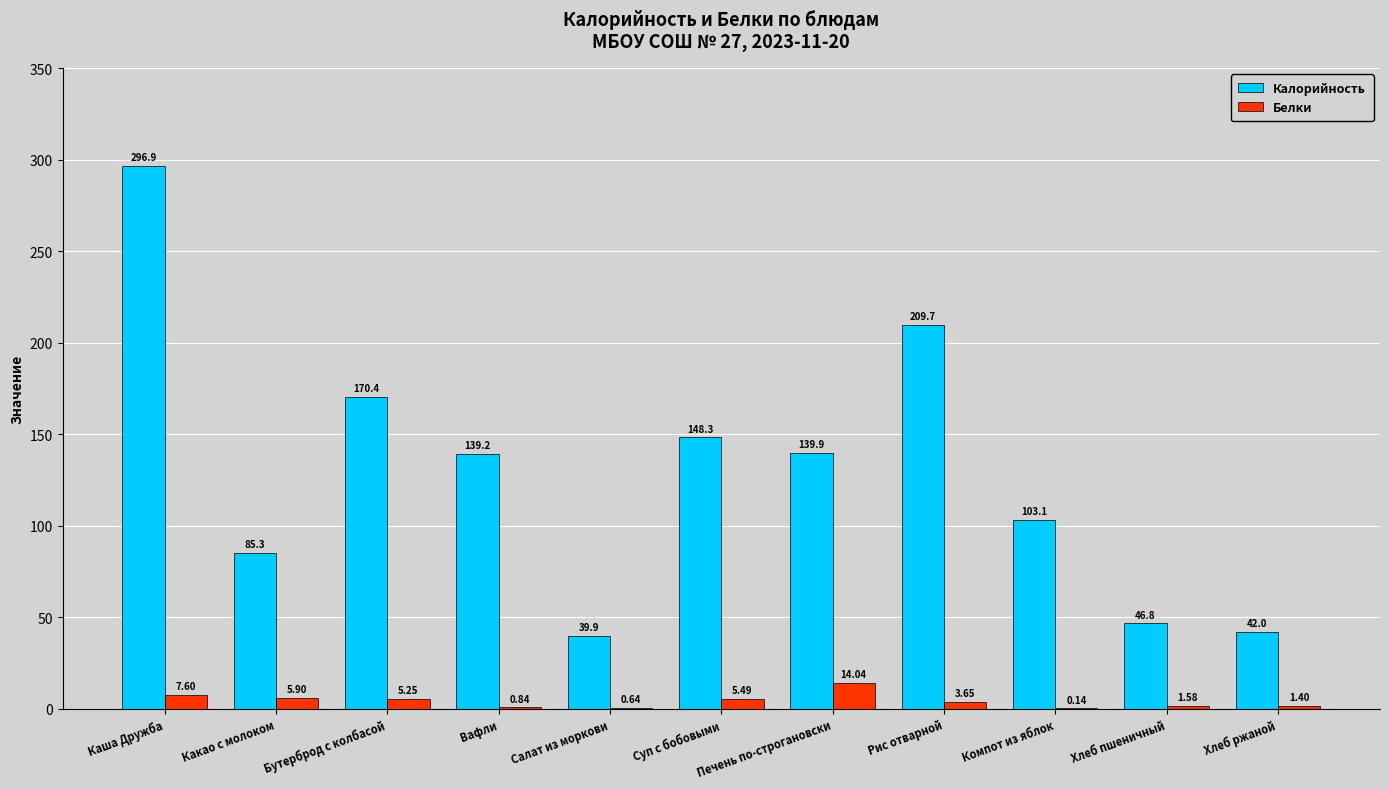

Is the value of Белки at Рис отварной greater than the value of Калорийность at Суп с бобовыми?

No